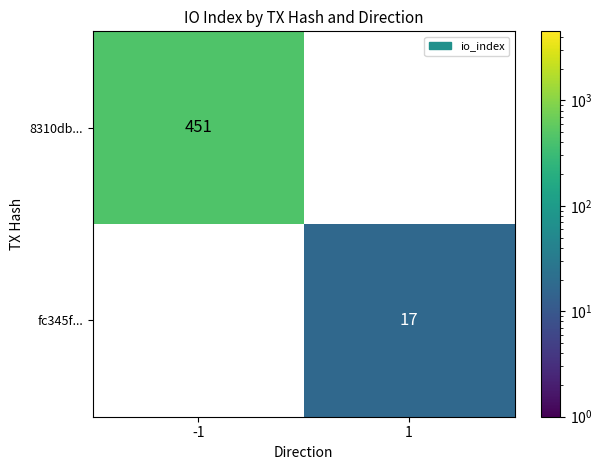

List the series in order of their peak value, highest first.

8310db..., fc345f...